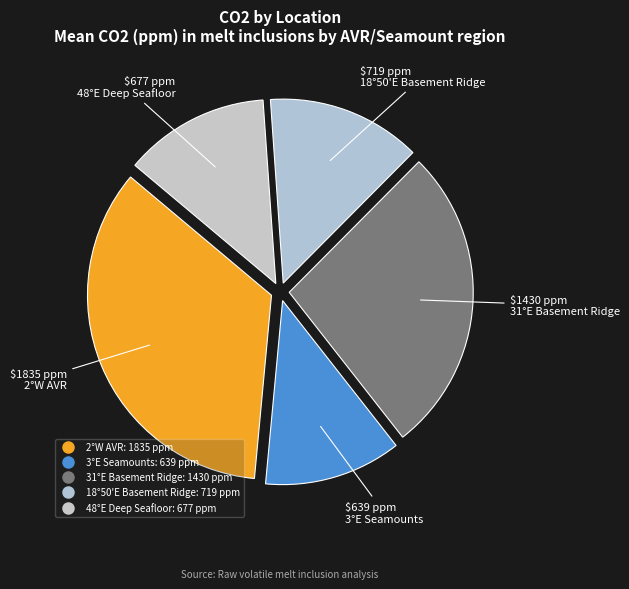

Count the number of slices in the pie.

5